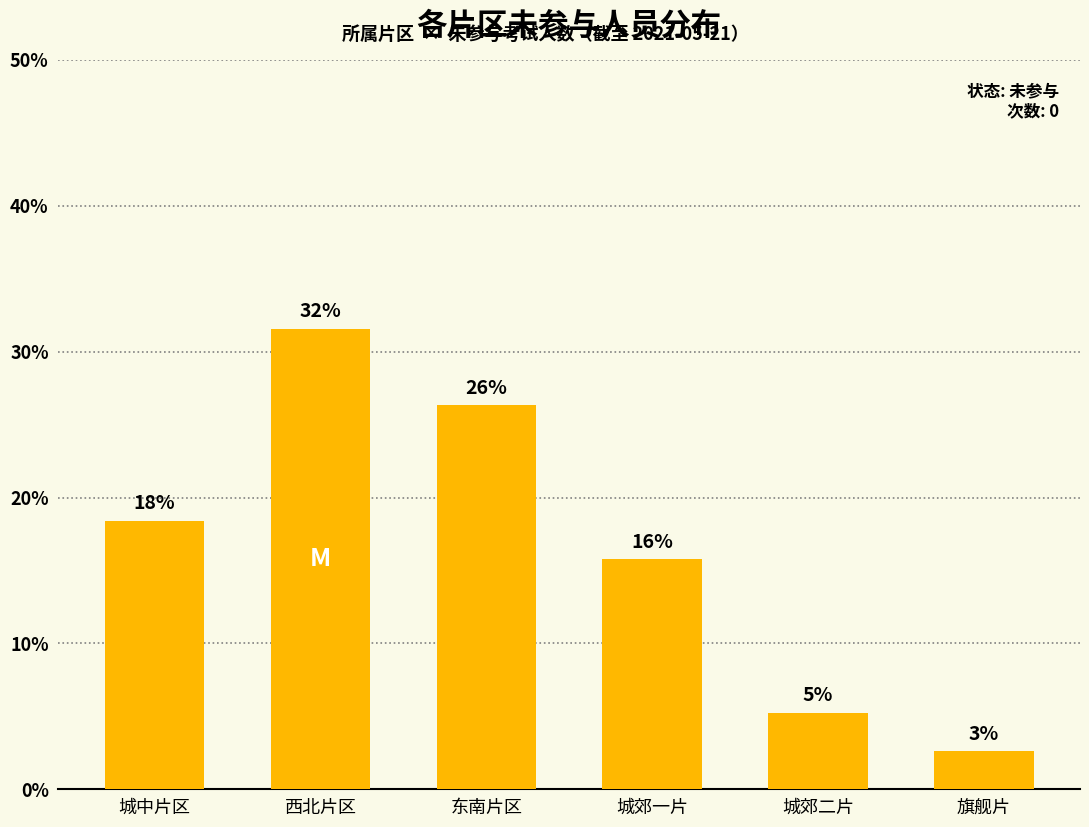

The chart shows a value of 0.3 at 城中片区. True or false?

False